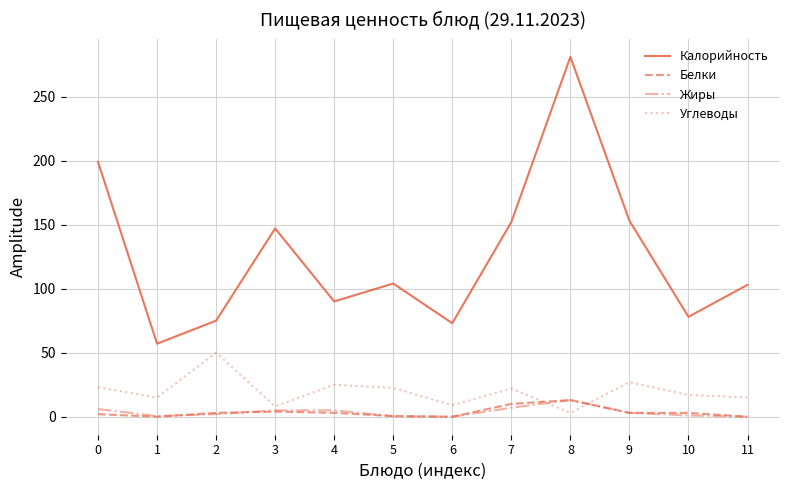

What is the maximum value for Калорийность?

281.0